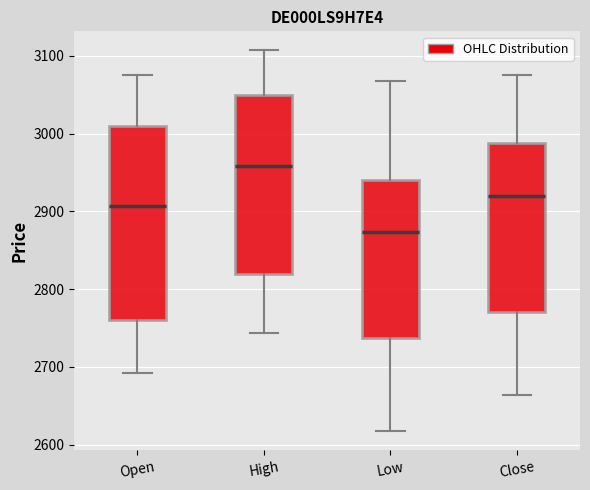

Comparing the boxes themselves (not the whiskers), which one is the tallest?

Open